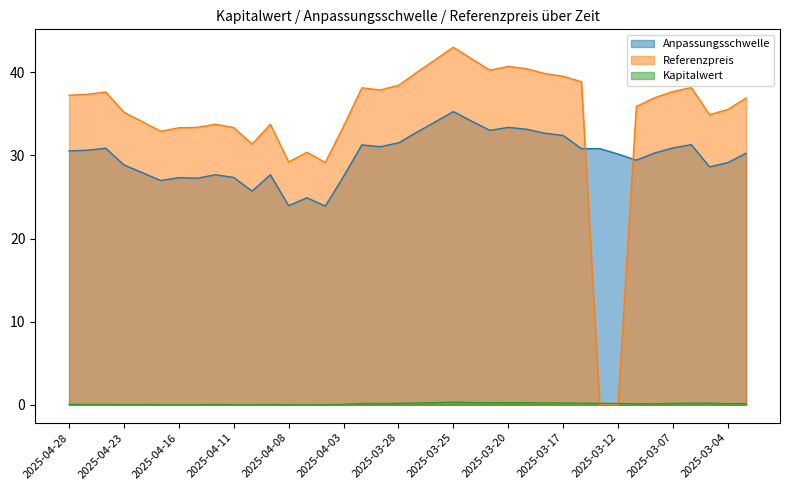

The Kapitalwert series shows 0.2 at 2025-03-20. True or false?

False